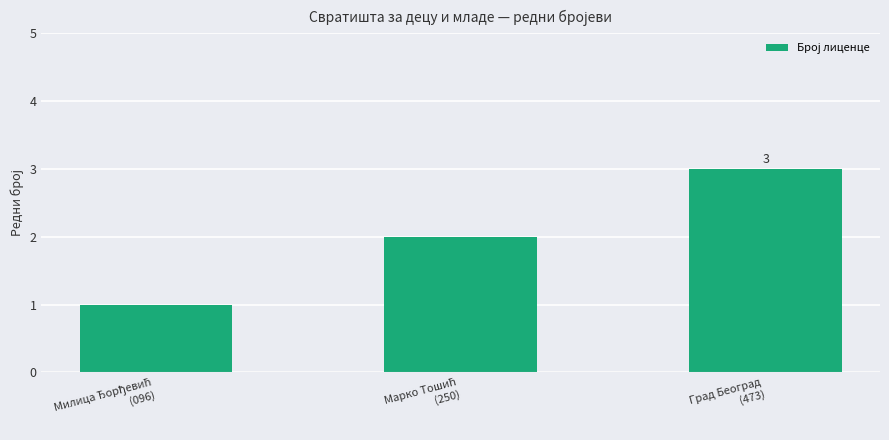

Are the bars horizontal?

No